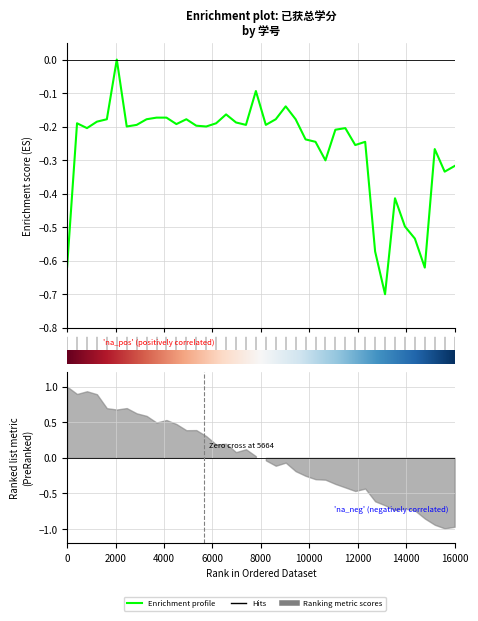

Is it true that the value at 9 is -0.2?

True